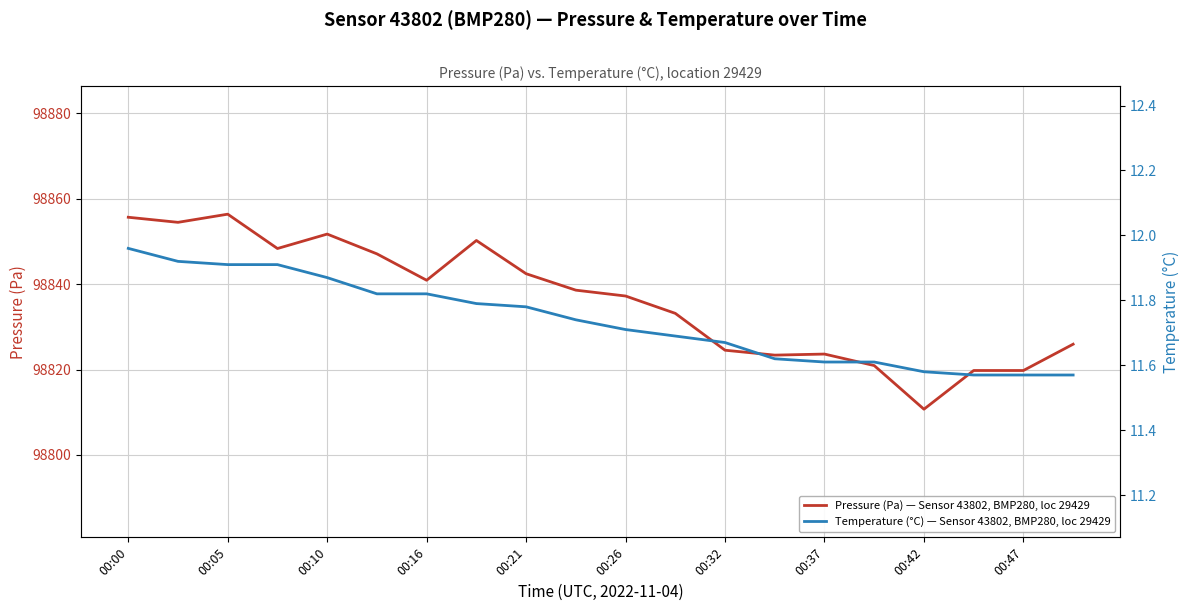

How many values in the Pressure (Pa) — Sensor 43802, BMP280, loc 29429 series exceed 98838?

10